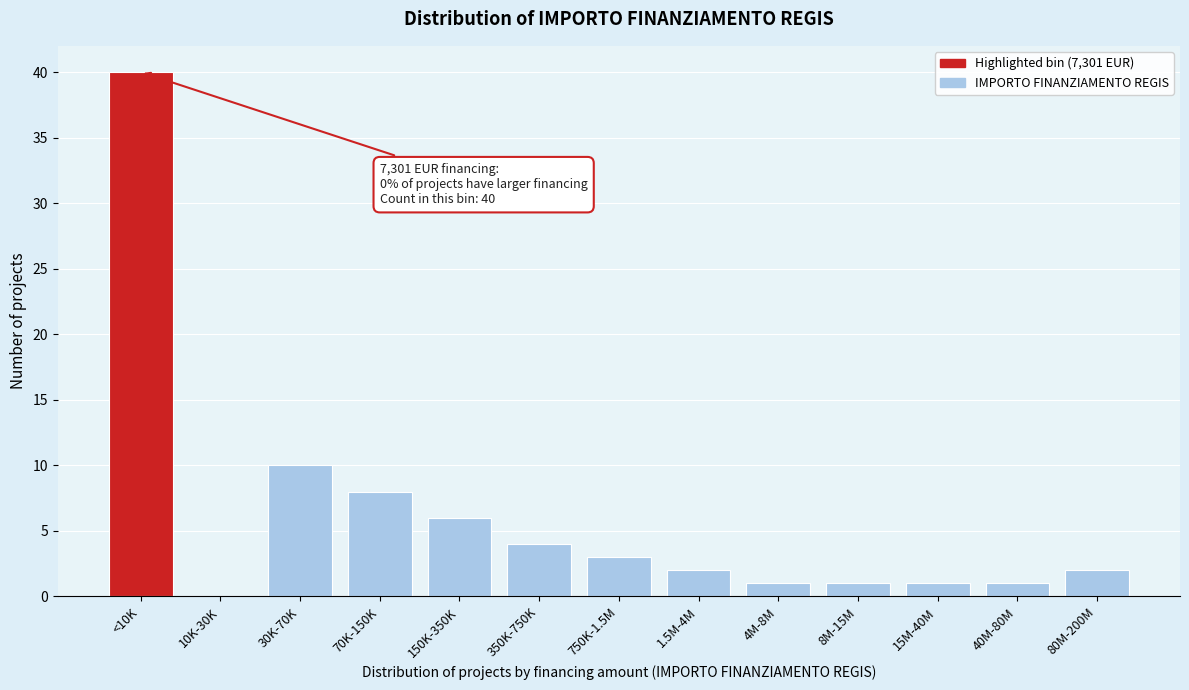

Reading right to left, what are all the values shown in this chart?

80M-200M=2	40M-80M=1	15M-40M=1	8M-15M=1	4M-8M=1	1.5M-4M=2	750K-1.5M=3	350K-750K=4	150K-350K=6	70K-150K=8	30K-70K=10	10K-30K=0	<10K=40